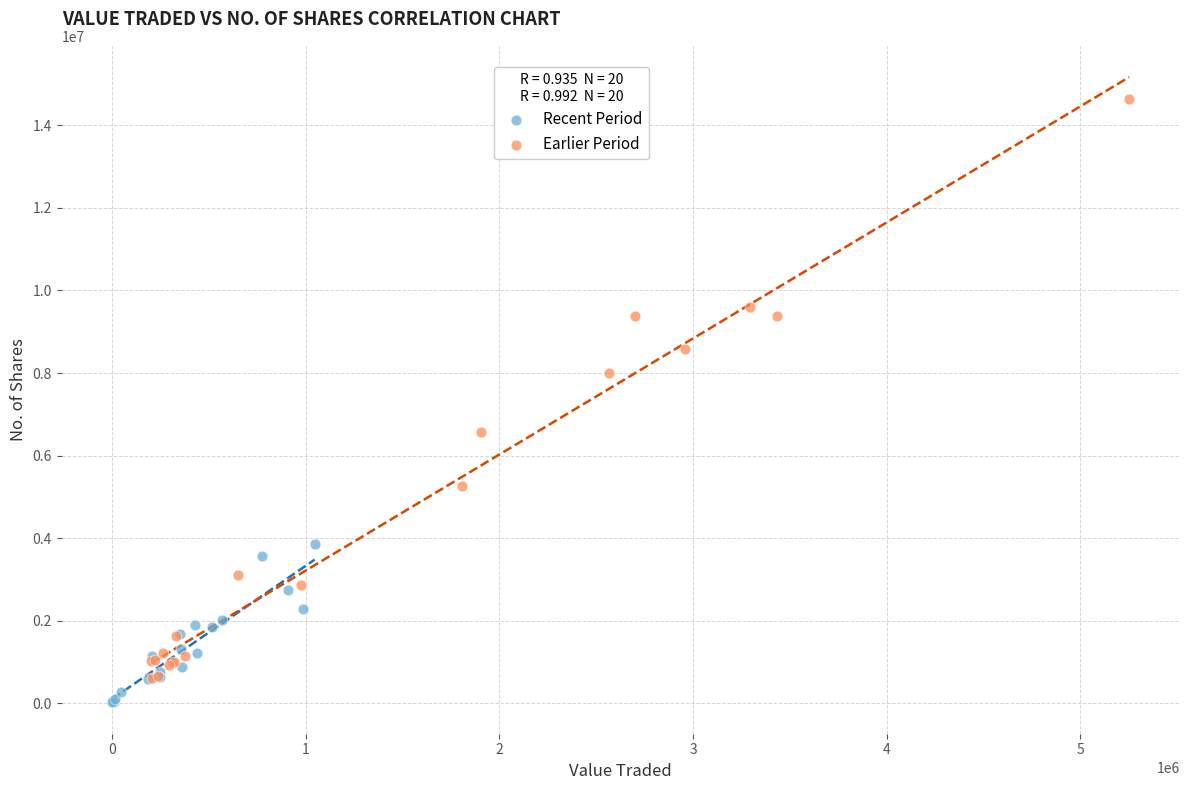

What are all the series names shown in the legend?

Recent Period, Earlier Period